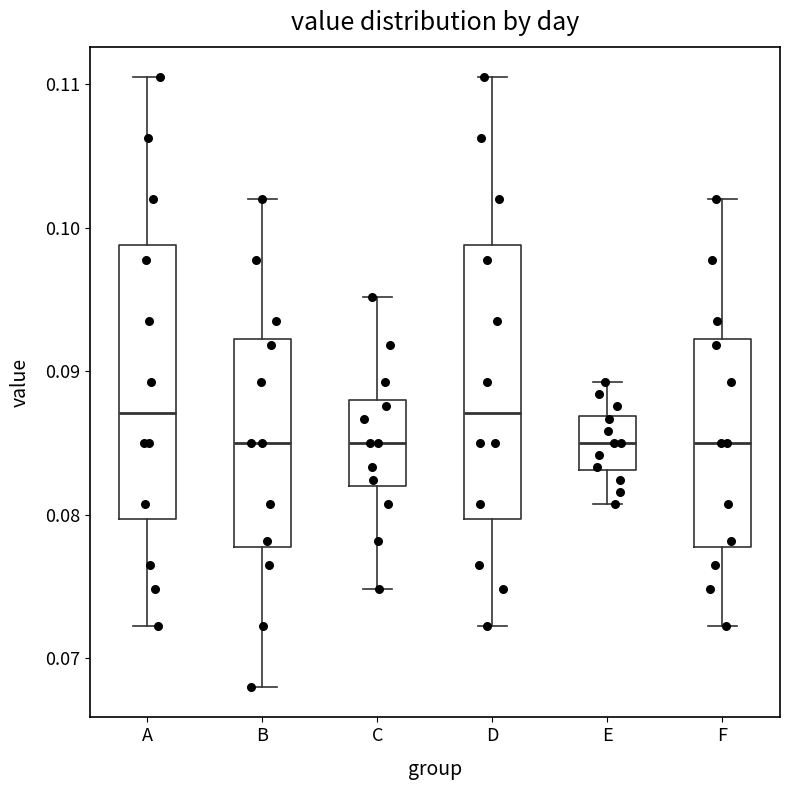

Where is the upper edge of the box for B on the y-axis? The values are not printed on the chart, so give them approximately, as read against the axis.

0.092